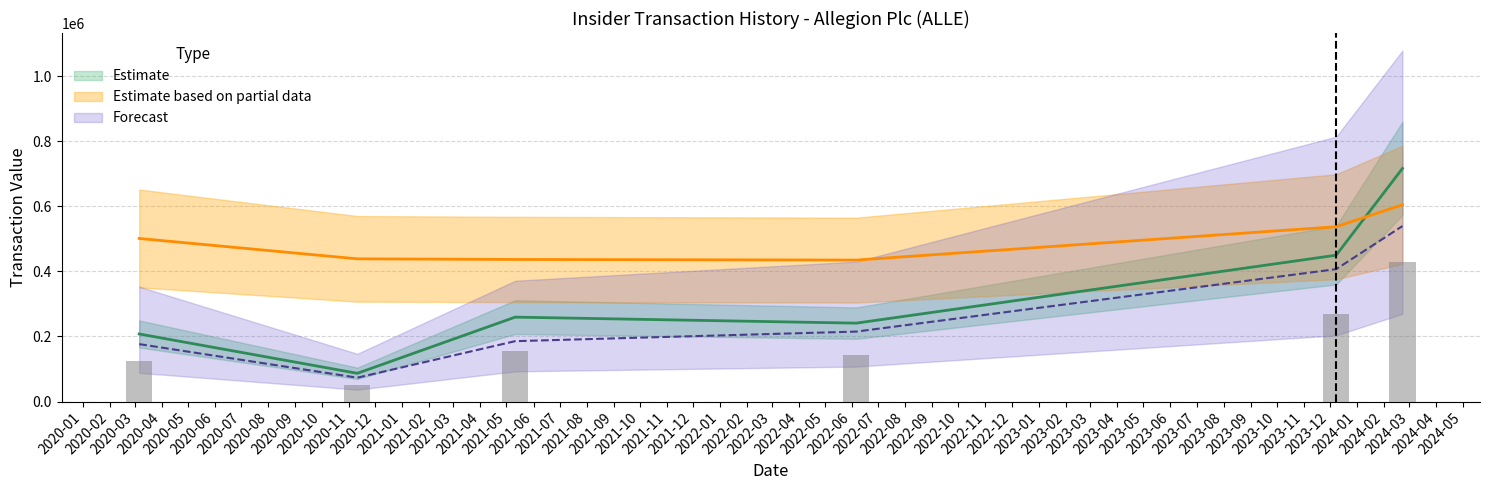

What is the label of the 1st bar from the left?

2020-03-06